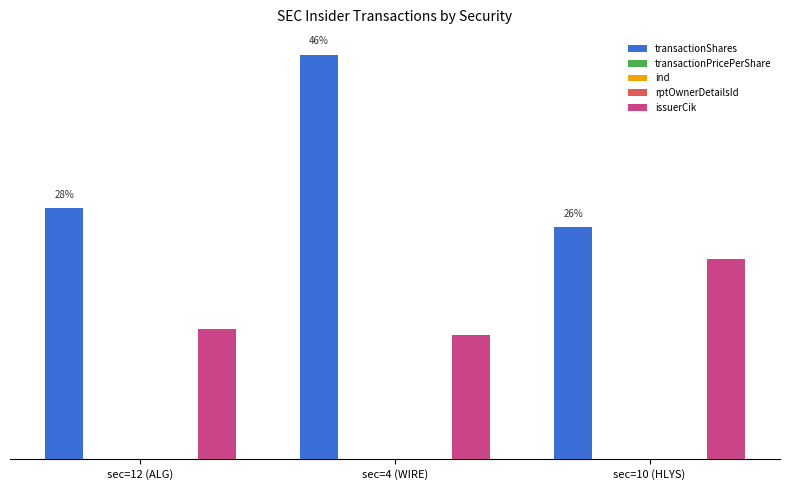

What is the average value of the rptOwnerDetailsId series?

4.0